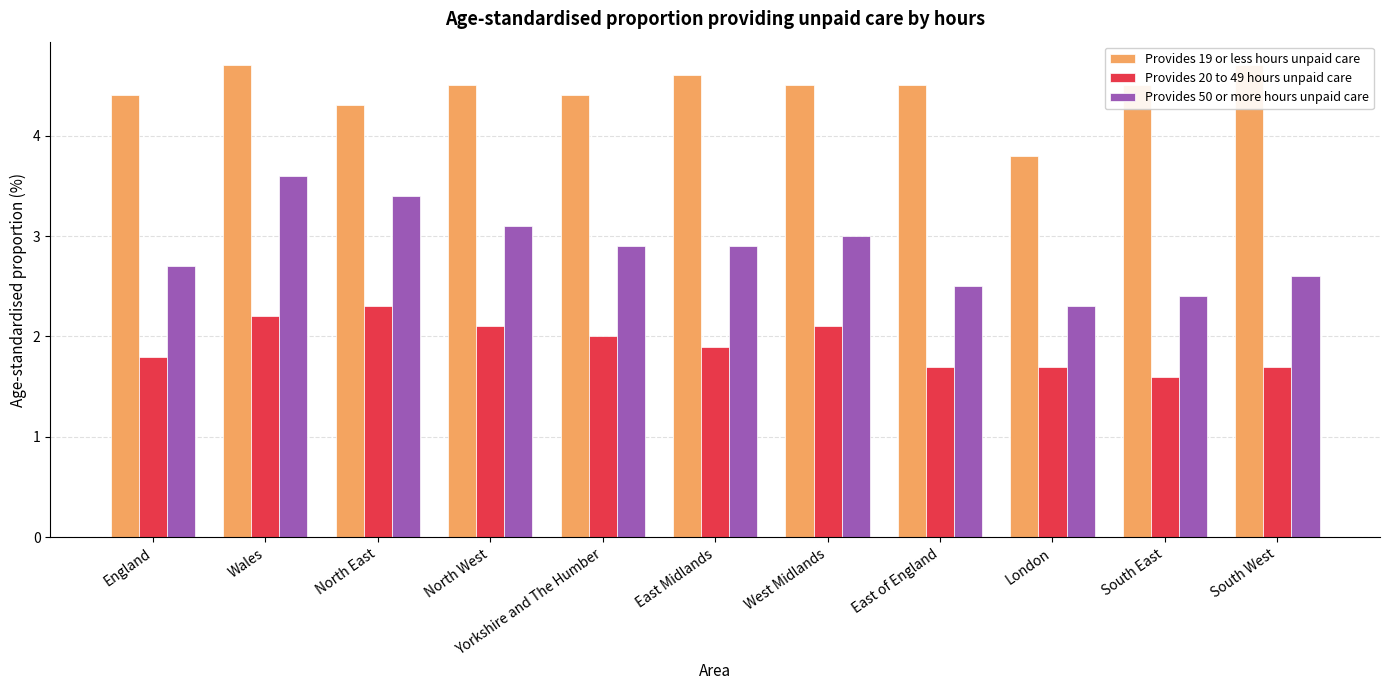

What is the greatest value displayed?

4.7